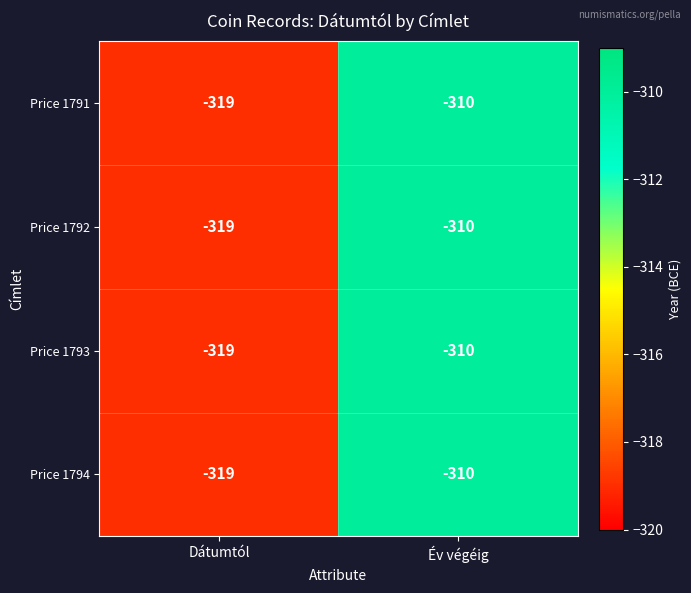

List the labels in order of Price 1791 value, smallest first.

Dátumtól, Év végéig